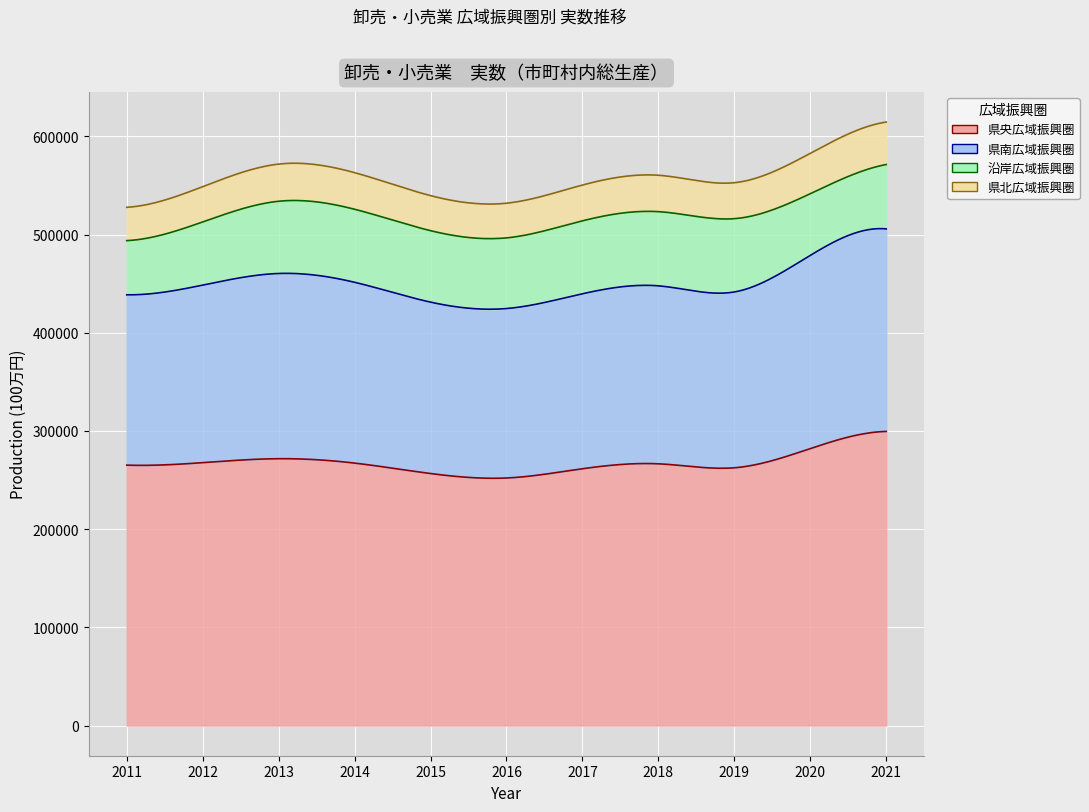

What is the maximum value shown in the chart?

299494